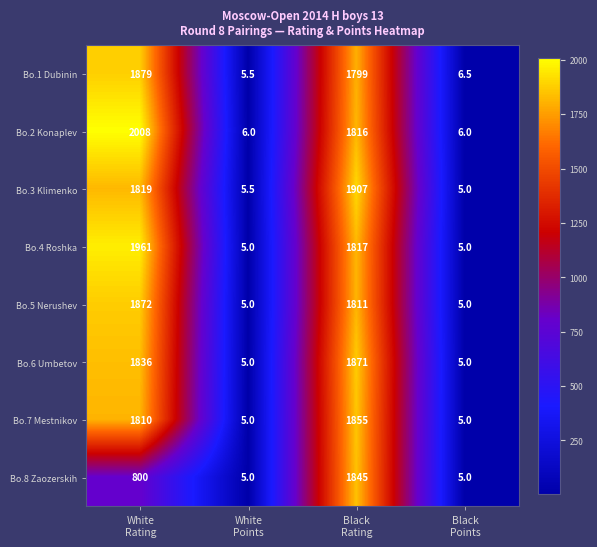

At White
Rating, list the series in order from smallest to largest.

Bo.8 Zaozerskih, Bo.7 Mestnikov, Bo.3 Klimenko, Bo.6 Umbetov, Bo.5 Nerushev, Bo.1 Dubinin, Bo.4 Roshka, Bo.2 Konaplev